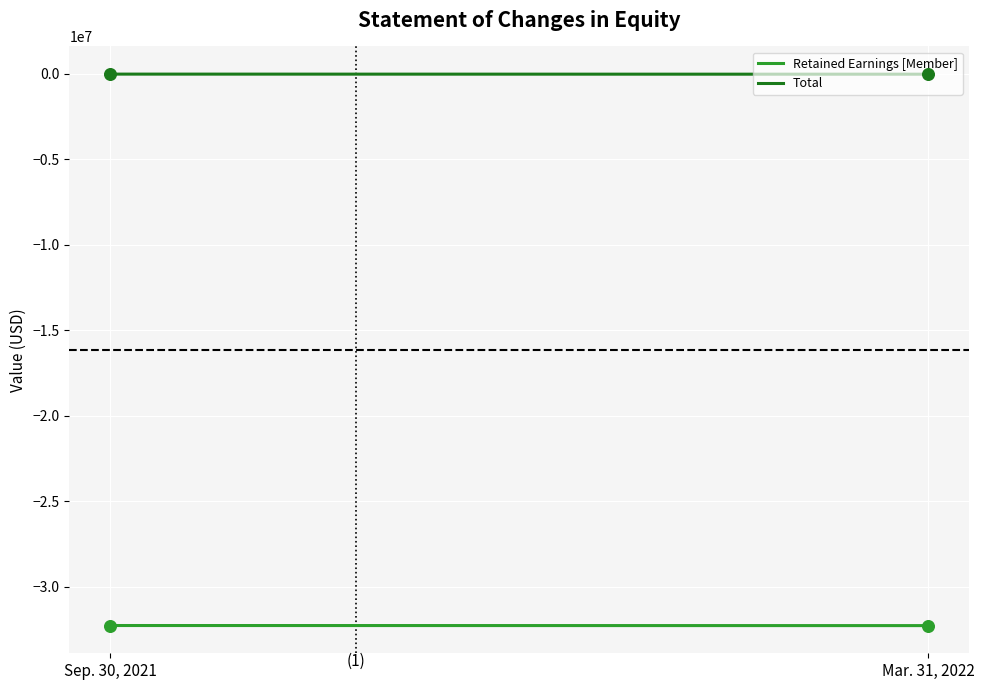

What are all the series names shown in the legend?

Retained Earnings [Member], Total